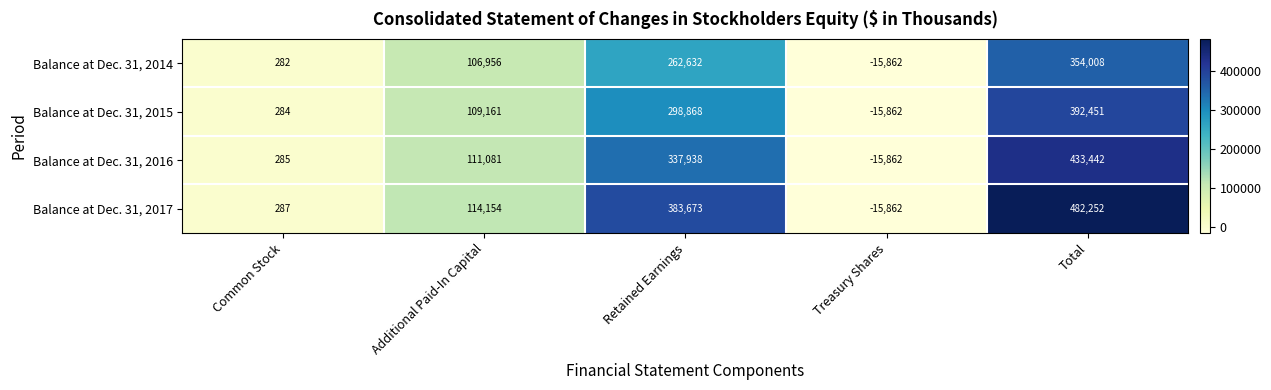

Between Additional Paid-In Capital and Retained Earnings, which series saw the biggest shift?

Balance at Dec. 31, 2017